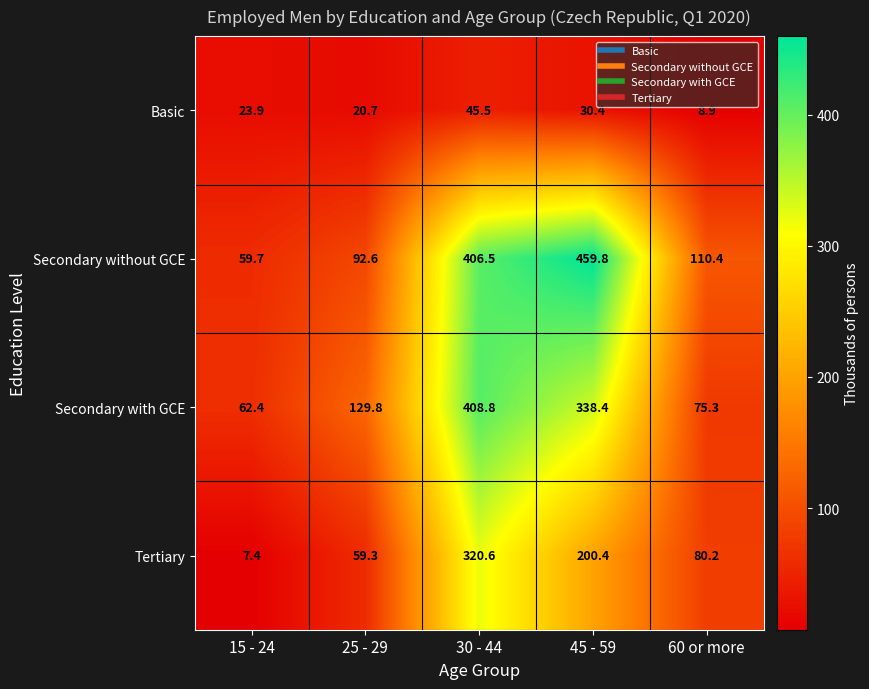

Which series has the largest total across all categories?

Secondary without GCE